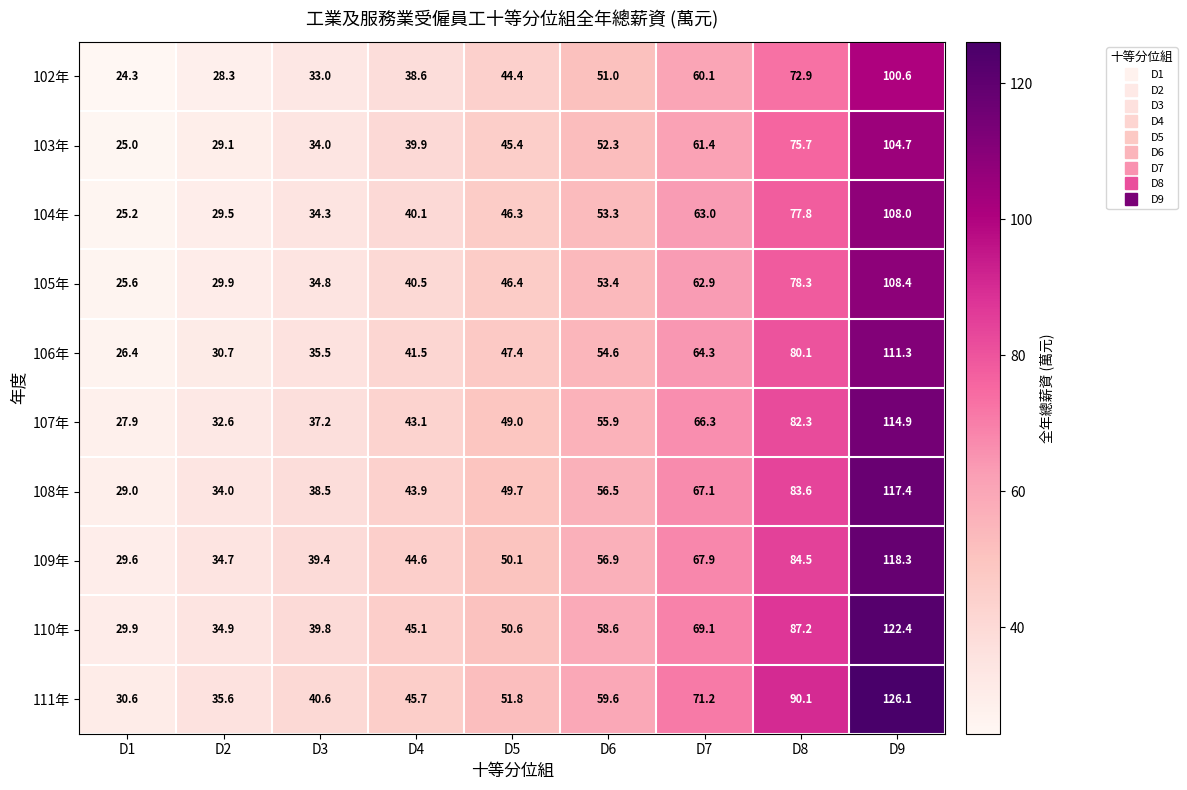

What is the sum of the 102年 values at D3 and D5?

77.4